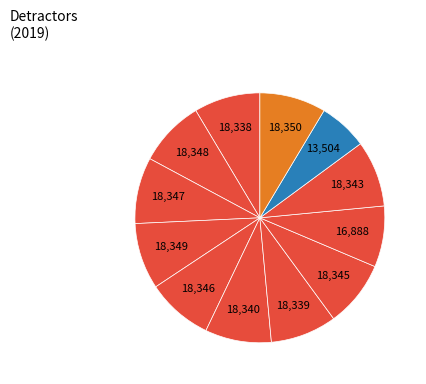

How many segments does this pie chart have?

12